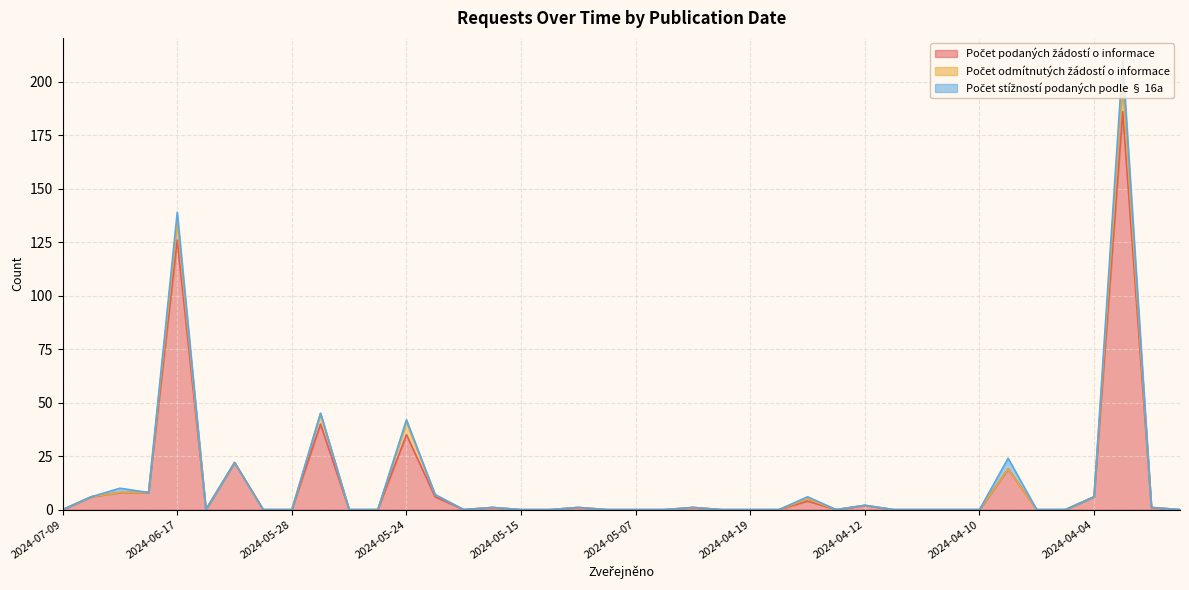

At how many categories does at least one series exceed 32?

4